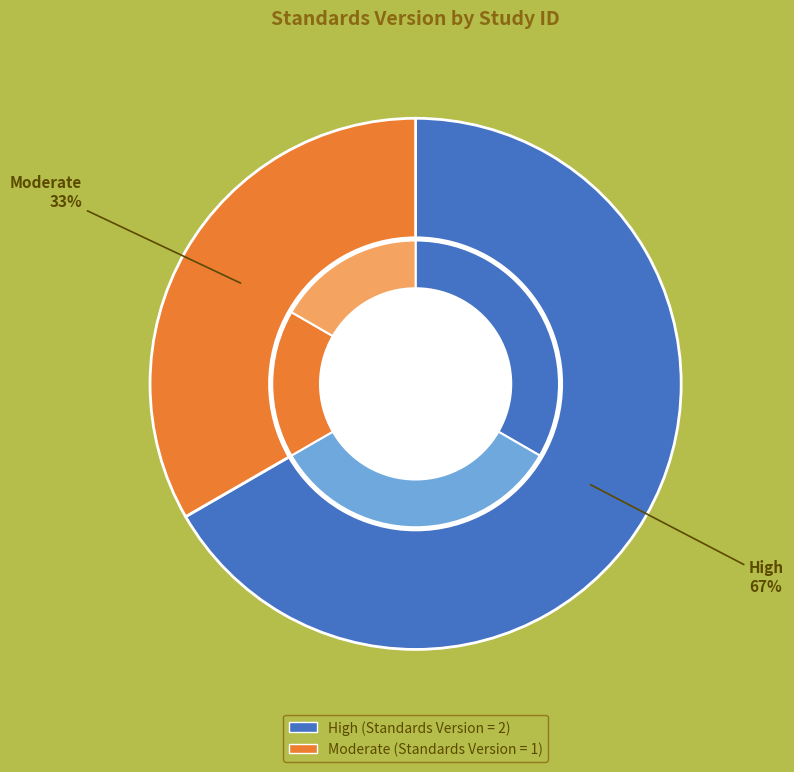

Count the number of slices in the pie.

4